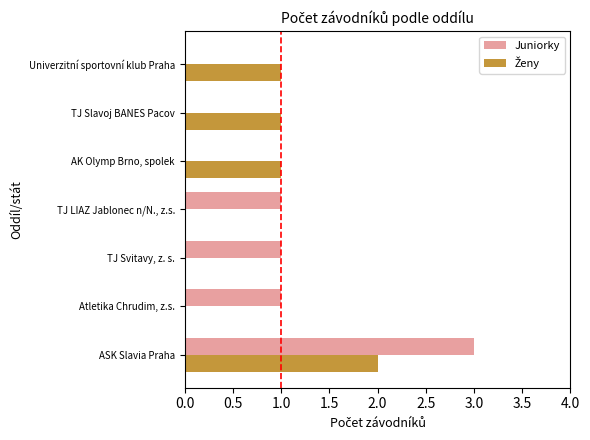

Is it true that Juniorky equals -1 at TJ Slavoj BANES Pacov?

False